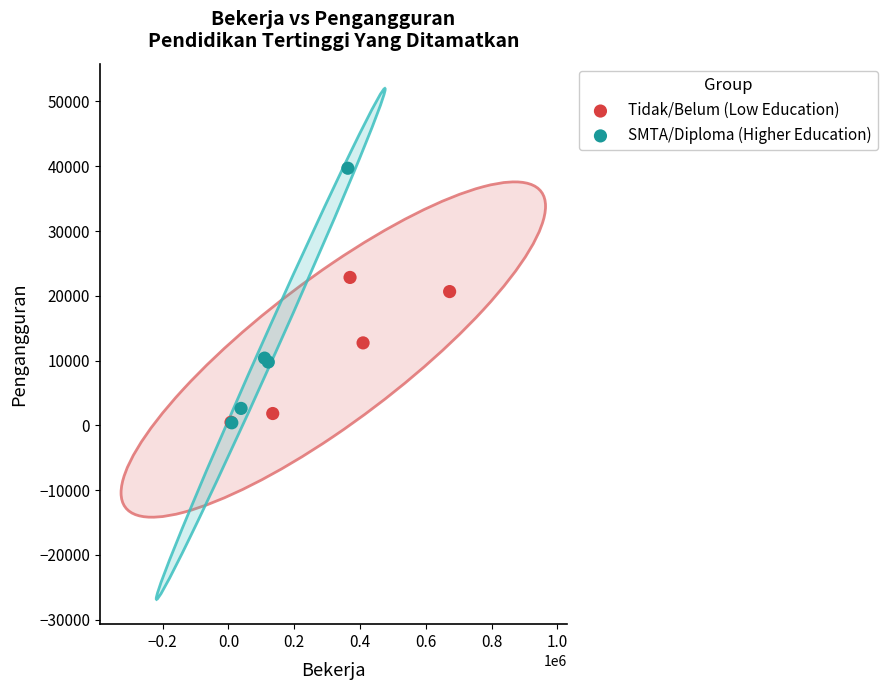

Which series contains the highest Y value?

SMTA/Diploma (Higher Education)